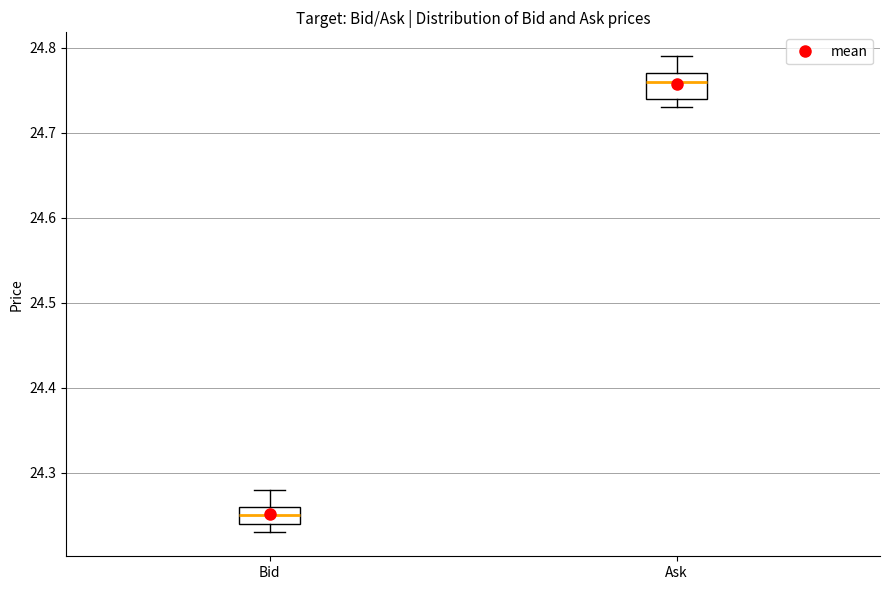

Reading left to right, read every box against the y-axis: the position of its median line, the range the box covers, and the ends of its whiskers. The values are not printed on the chart, so give them approximately, as read against the axis.

Bid: median 24.25, box 24.24 to 24.26, whiskers 24.23 to 24.28
Ask: median 24.76, box 24.74 to 24.77, whiskers 24.73 to 24.79